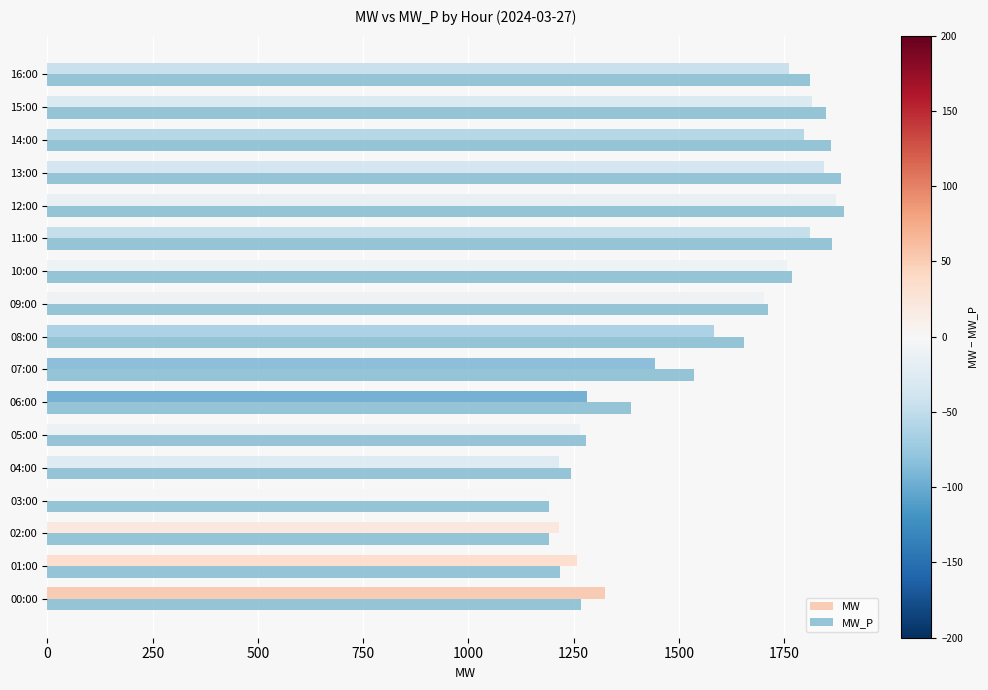

What is the total value across all series at 06:00?

2668.5